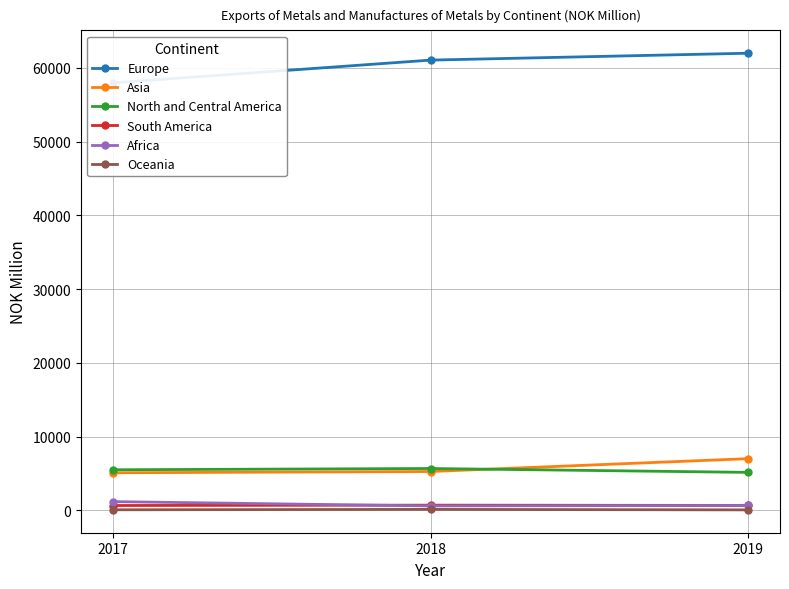

What is the value of the Oceania point at the 1st from the left?

84